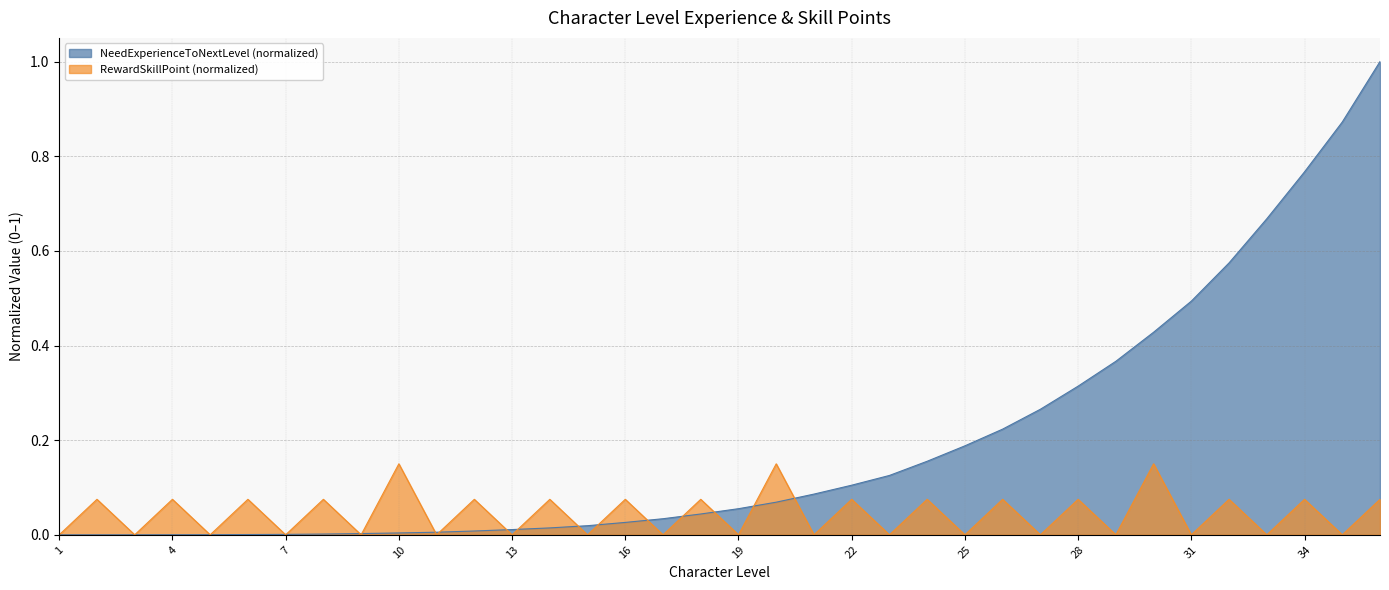

Rank the series by their maximum value, from highest to lowest.

NeedExperienceToNextLevel (normalized), RewardSkillPoint (normalized)